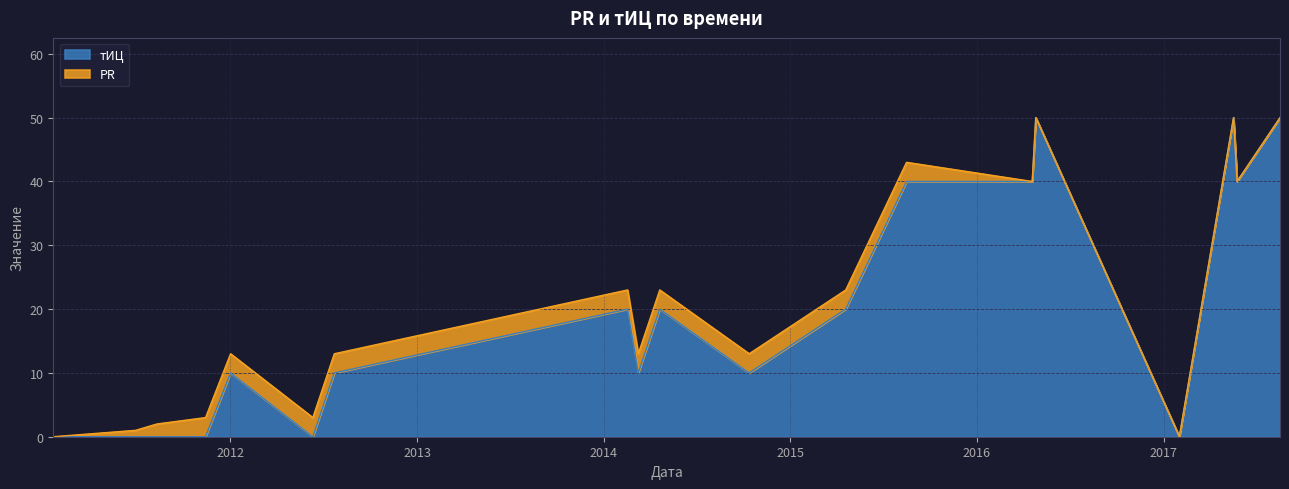

What position from the right is 2014-02-17?

12